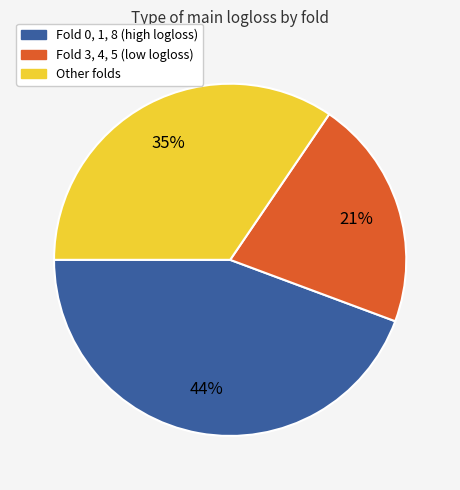

Which category has the smallest portion of the pie?

Fold 3, 4, 5 (low logloss)